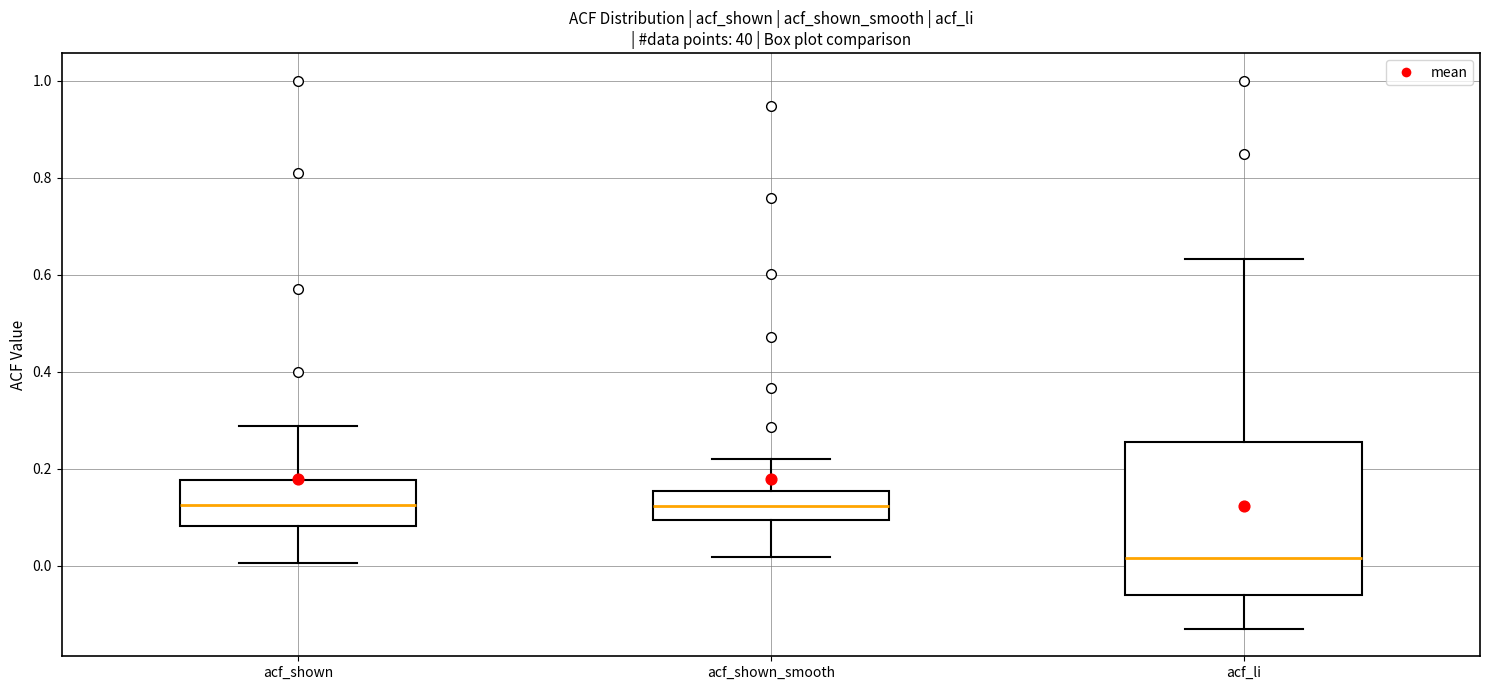

Where does the upper whisker of the box for acf_shown end on the y-axis? The values are not printed on the chart, so give them approximately, as read against the axis.

0.28